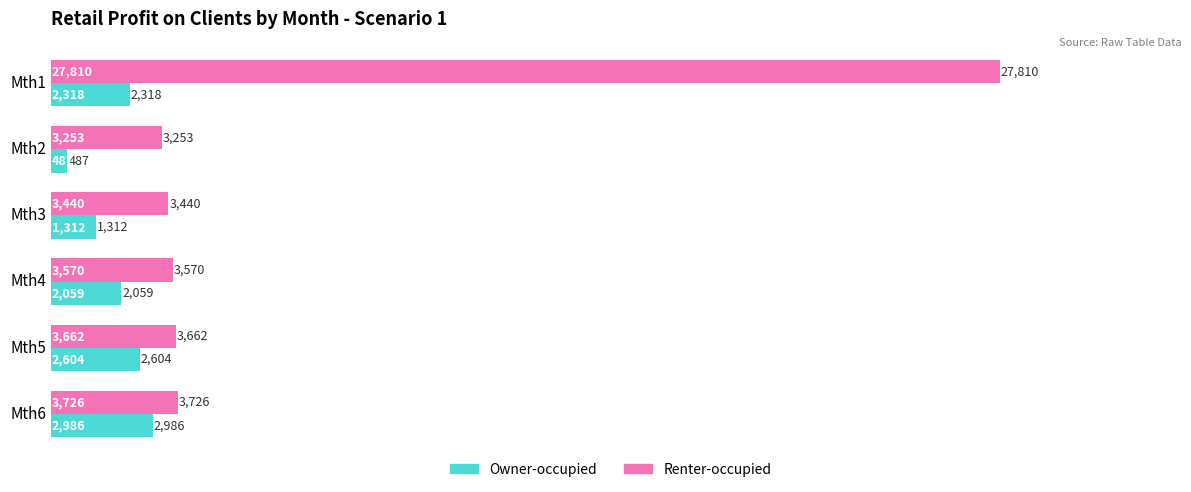

Which series changed the most between Mth1 and Mth5?

Renter-occupied